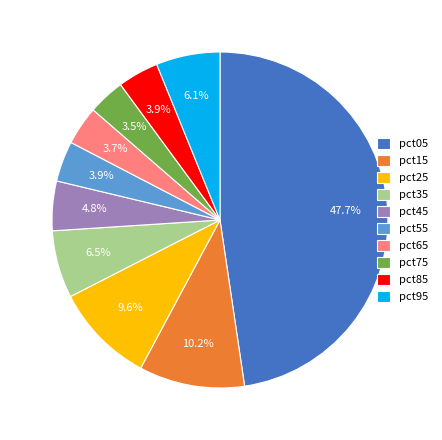

Does pct45 represent more than half of the total?

No